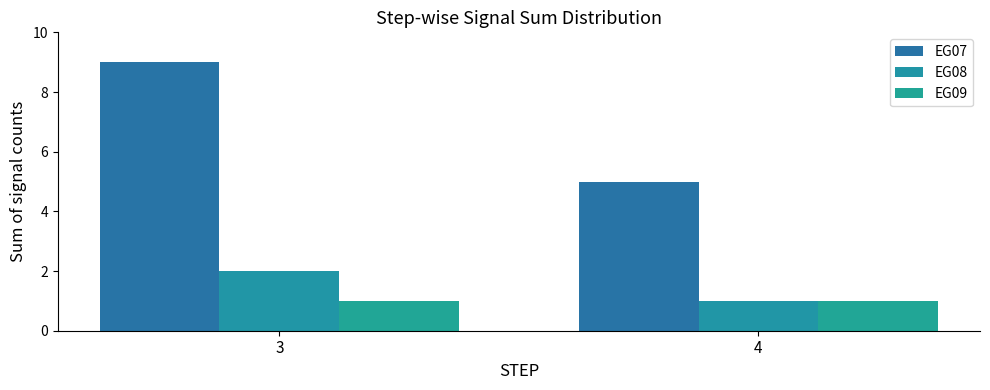

Rank the series by their maximum value, from highest to lowest.

EG07, EG08, EG09